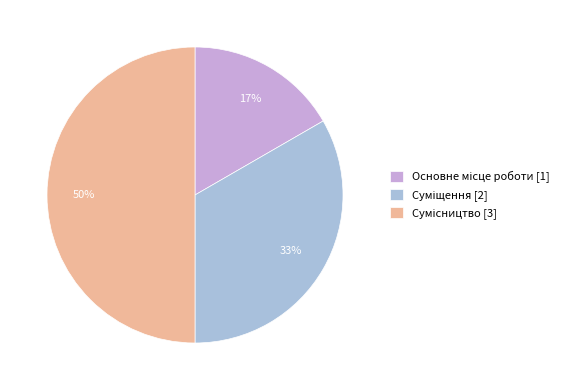

To the nearest percent, what is the average slice percentage?

33%